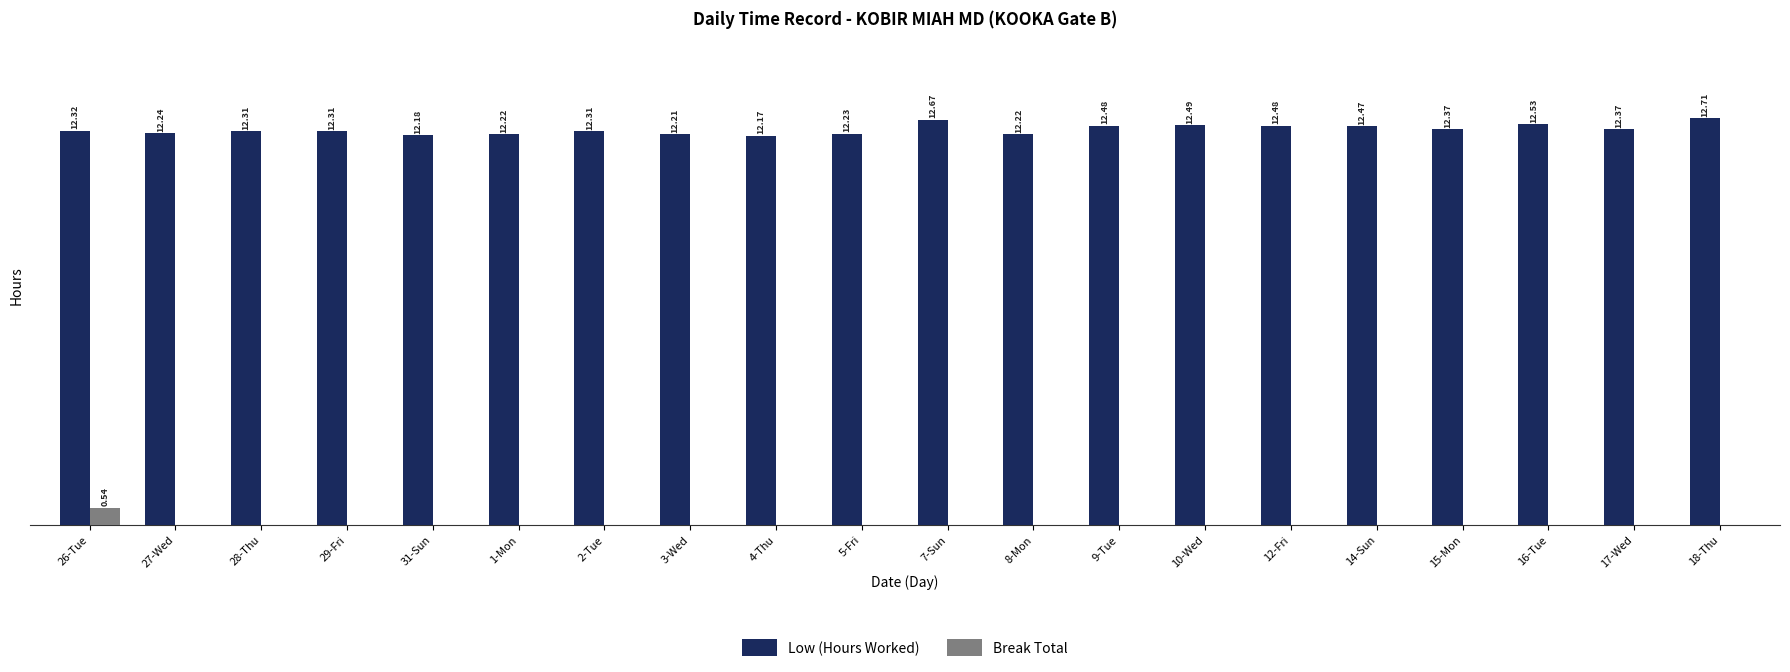

Between 2-Tue and 15-Mon, which series saw the biggest shift?

Low (Hours Worked)